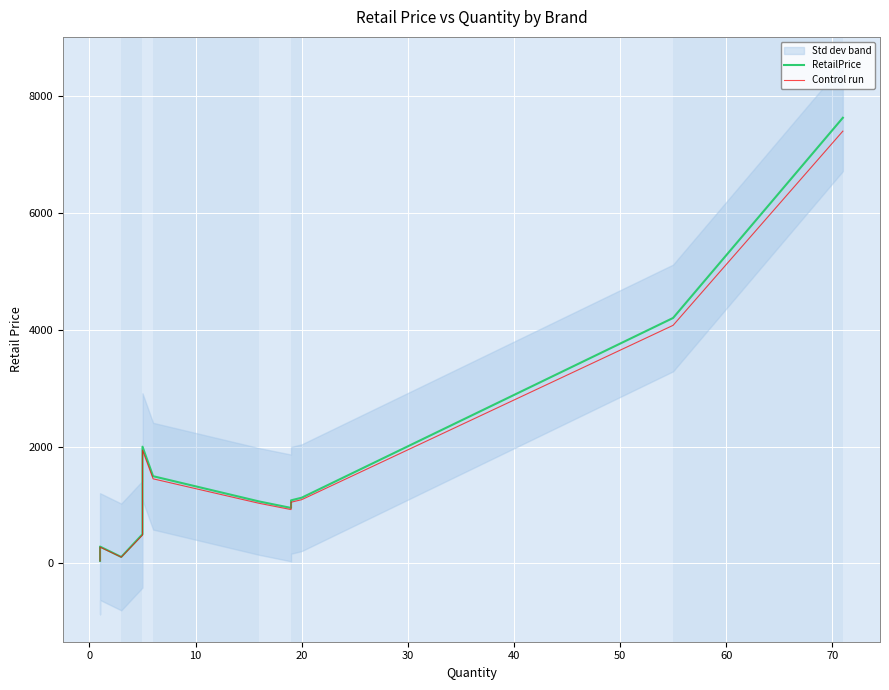

Which series has the widest spread of values?

RetailPrice